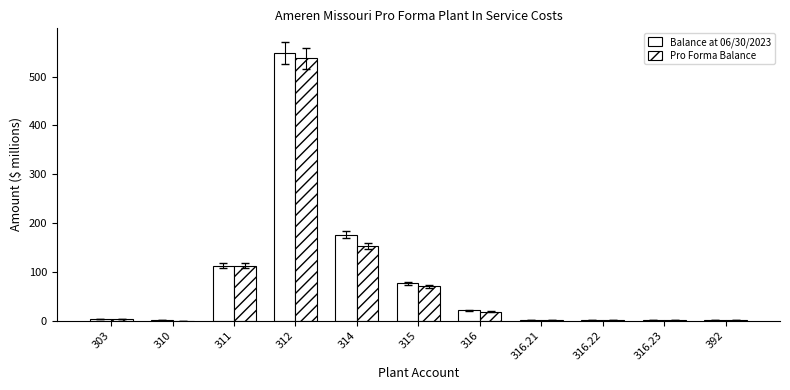

How many categories are shown in the chart?

11